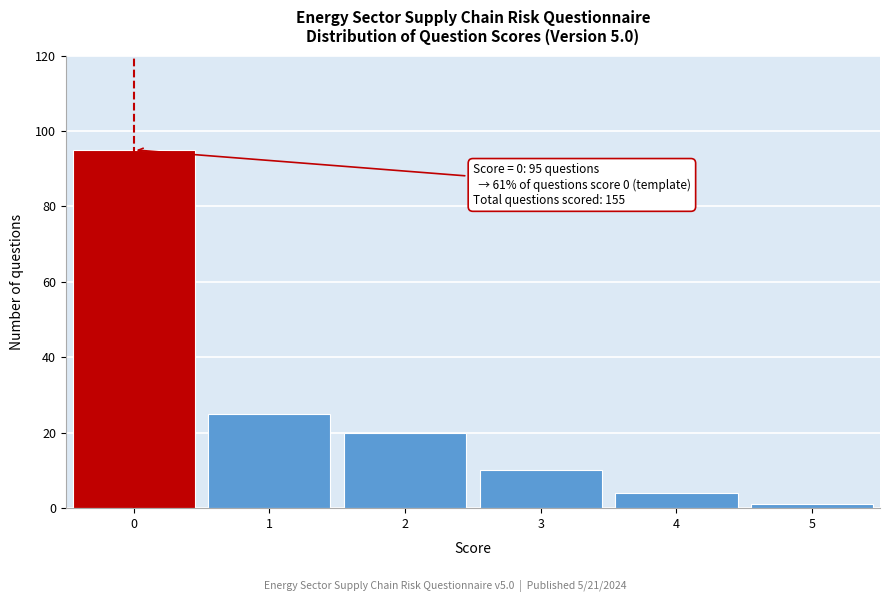

Over which range of the x-axis is the bar tallest?

-0.5 to 0.5